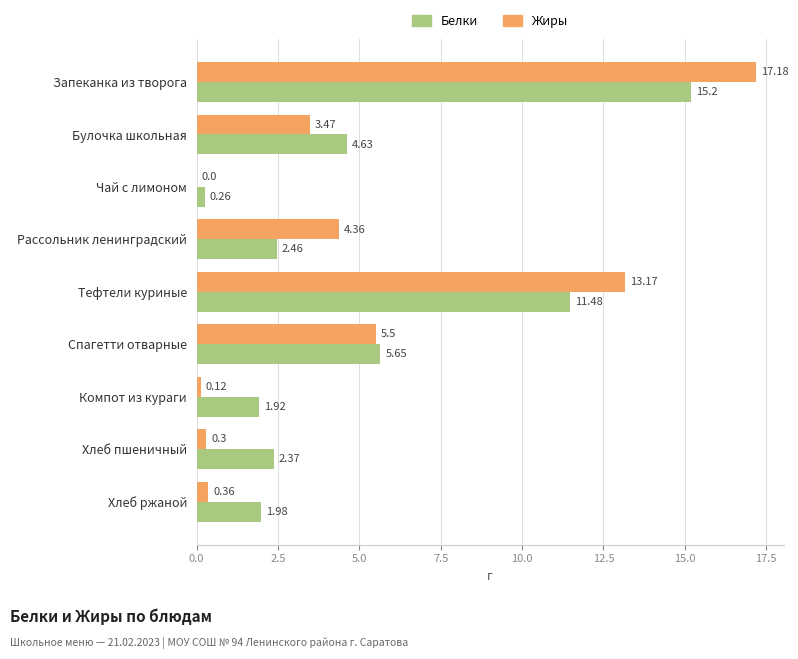

Which series changed the most between Рассольник ленинградский and Хлеб пшеничный?

Жиры